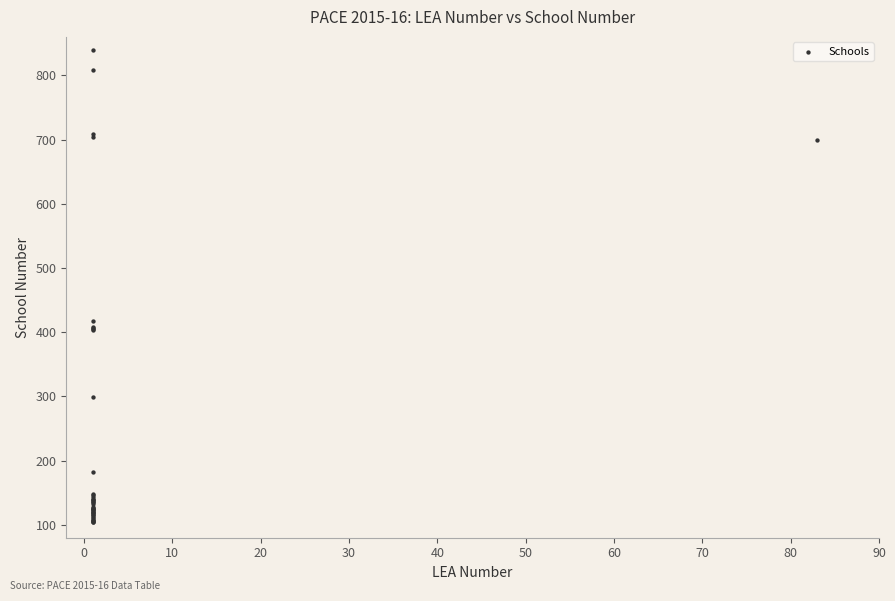

What Y value in the scatter plot is closest to 472?

417